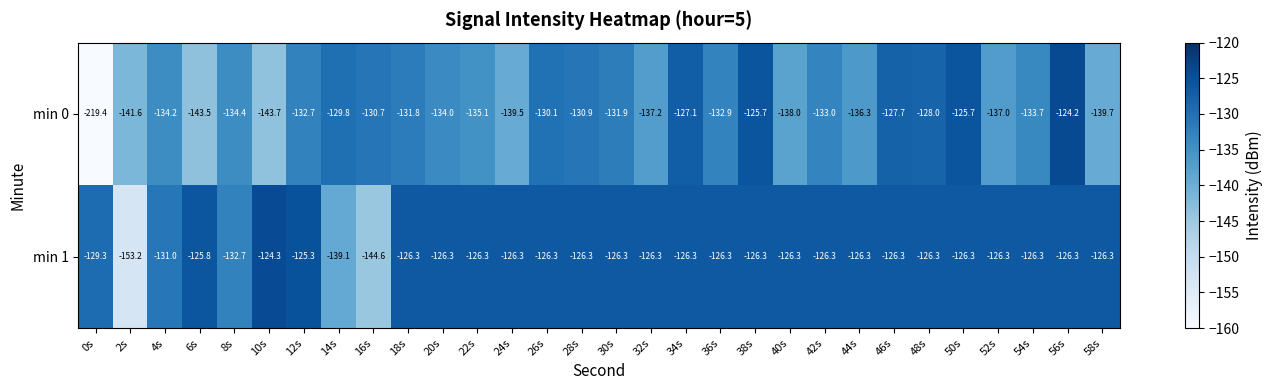

Where does the min 1 series first go above -126?

6s